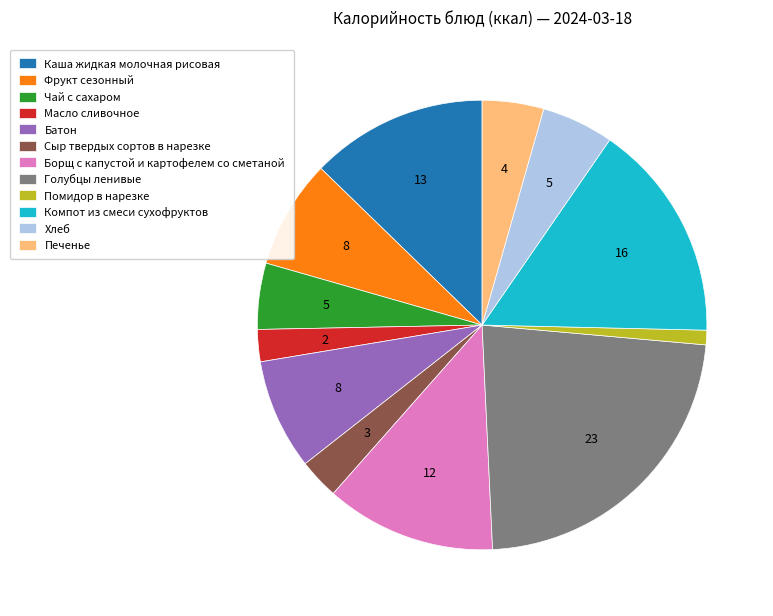

What is the ratio of the value at Голубцы ленивые to the value at Батон?

2.9